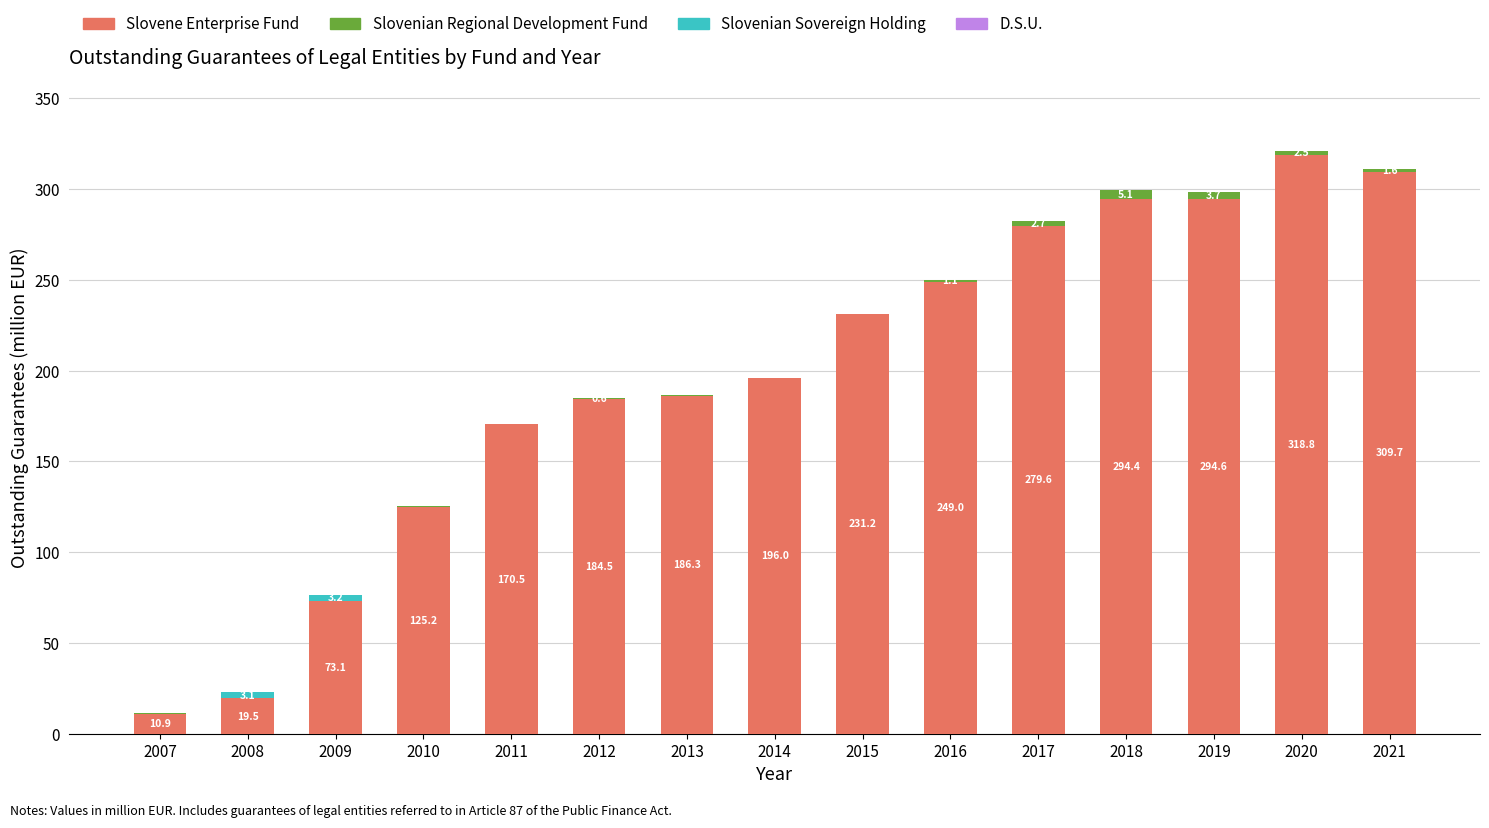

What is the total value across all series at 2017?

282.3